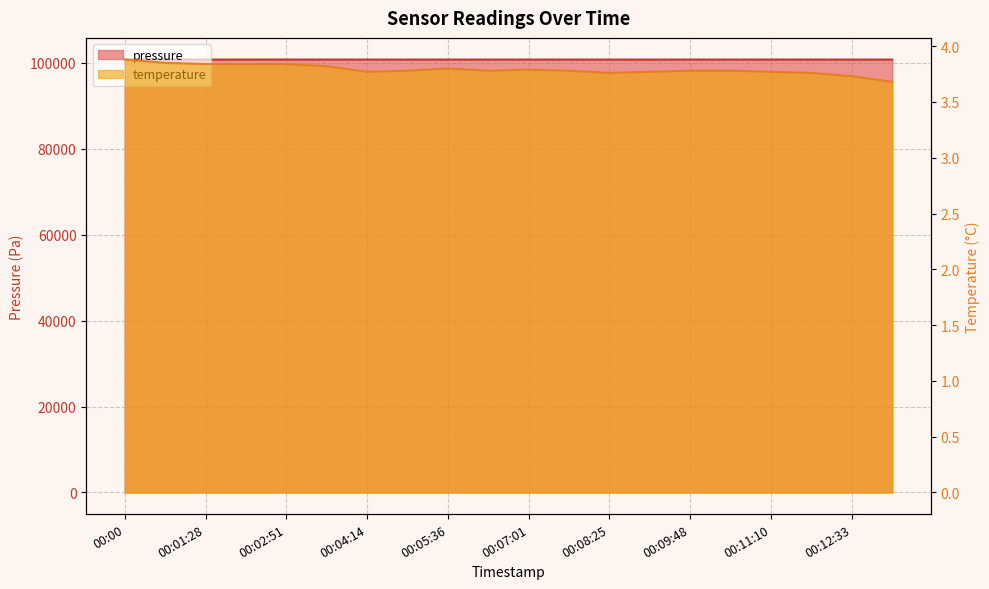

Which series has the largest total across all categories?

pressure